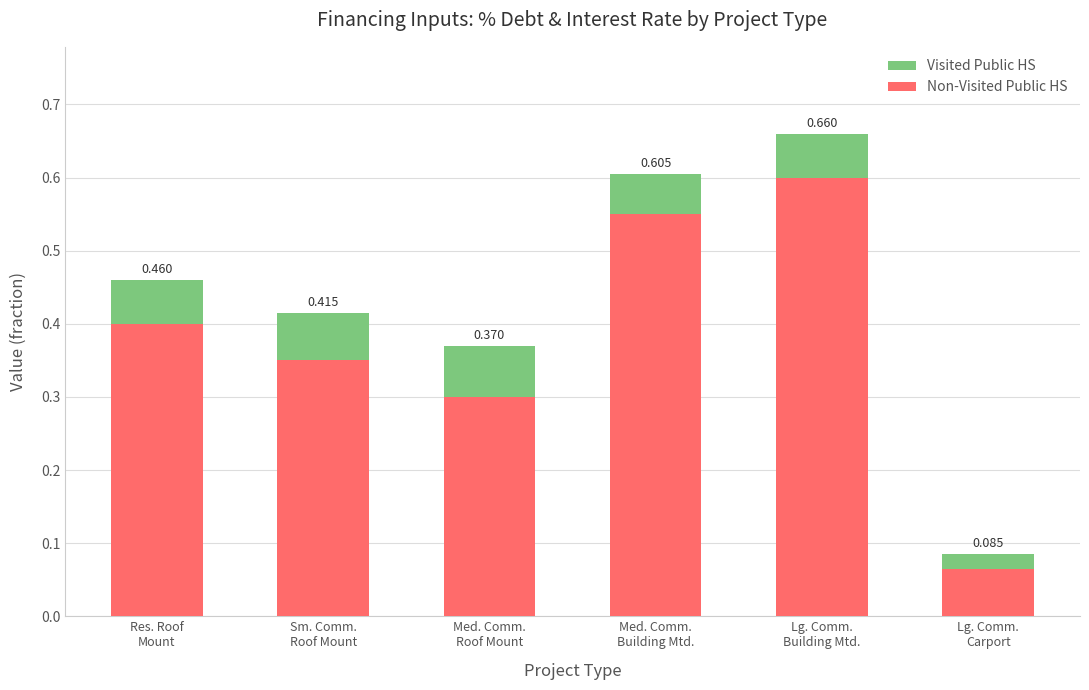

At which category is the sum across all series the highest?

Lg. Comm.
Building Mtd.